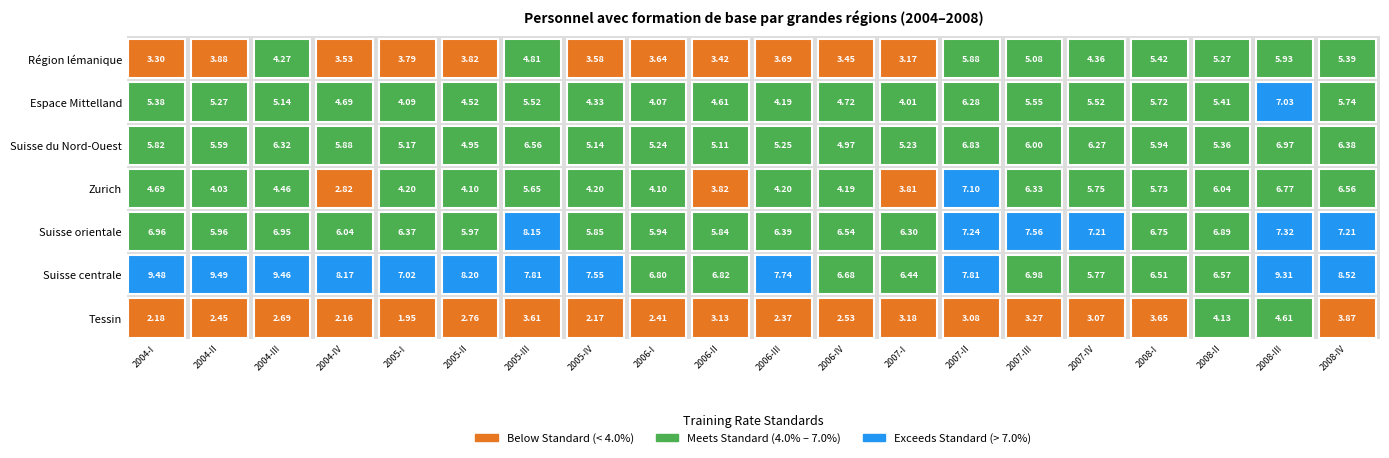

Which category has the lowest value across all series?

2005-I